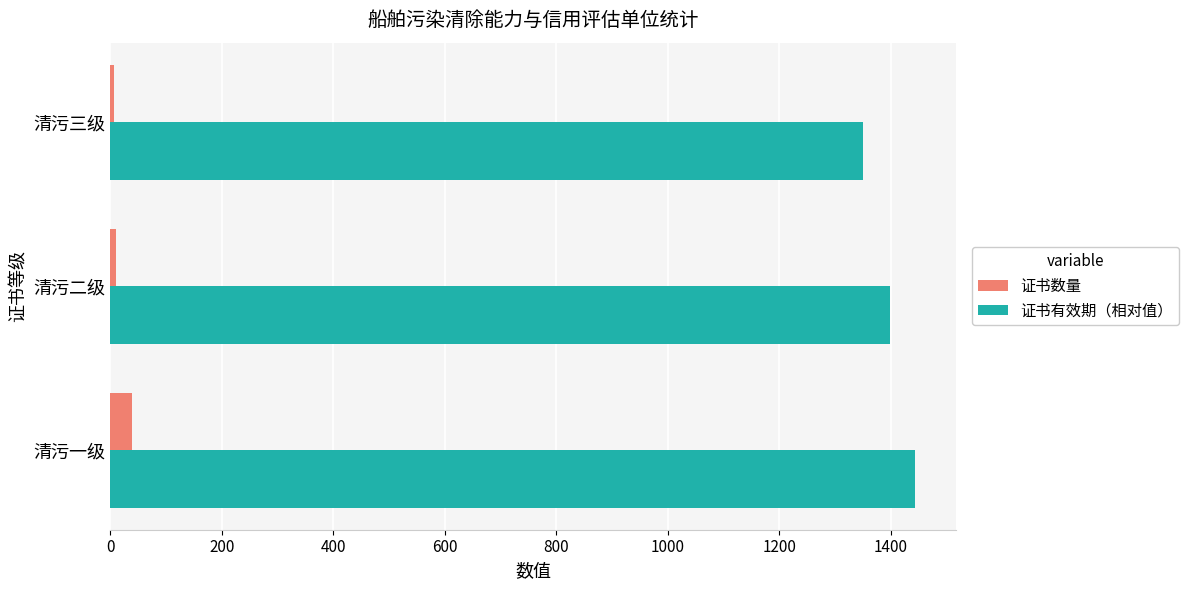

What is the highest value of the 证书有效期（相对值） series?

1444